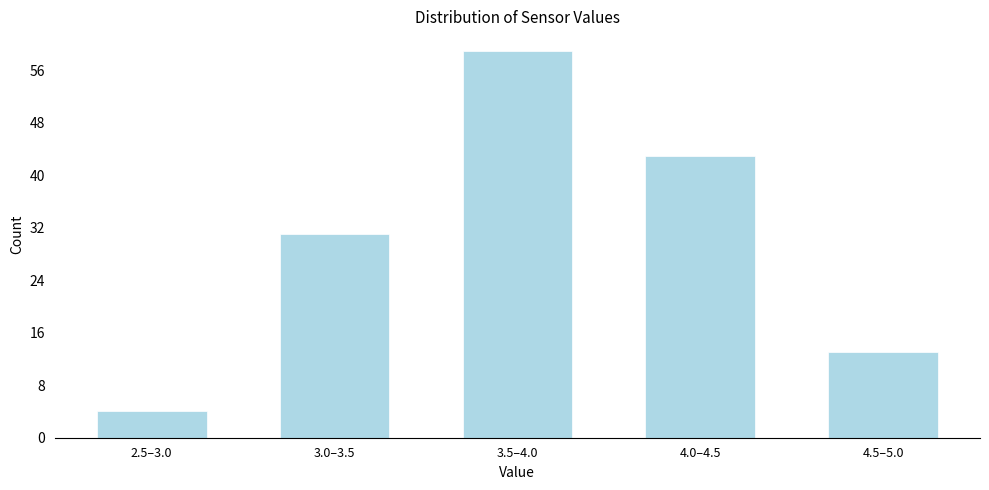

Reading left to right, what are all the values shown in this chart?

4	31	59	43	13